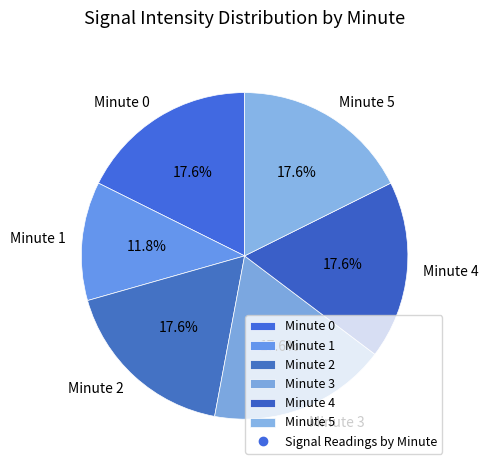

What percentage do Minute 0 and Minute 3 together represent?

35.3%